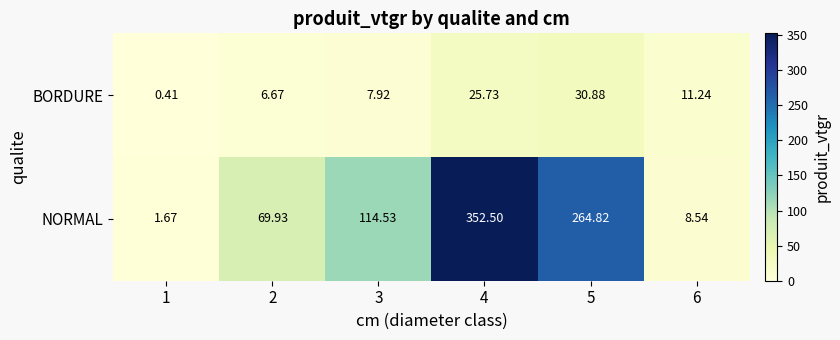

Is the value of BORDURE at 4 greater than the value of NORMAL at 2?

No